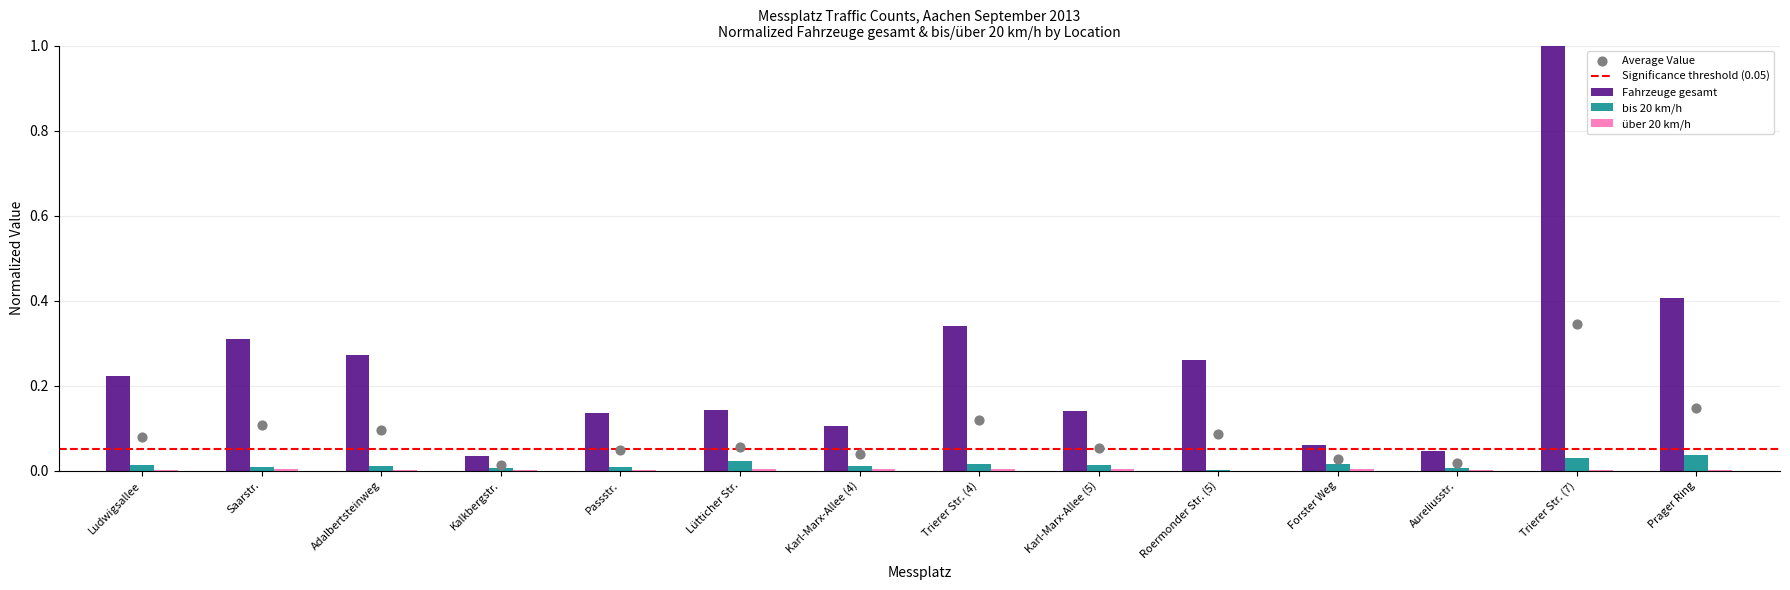

What is the total value across all series at Ludwigsallee?

0.2